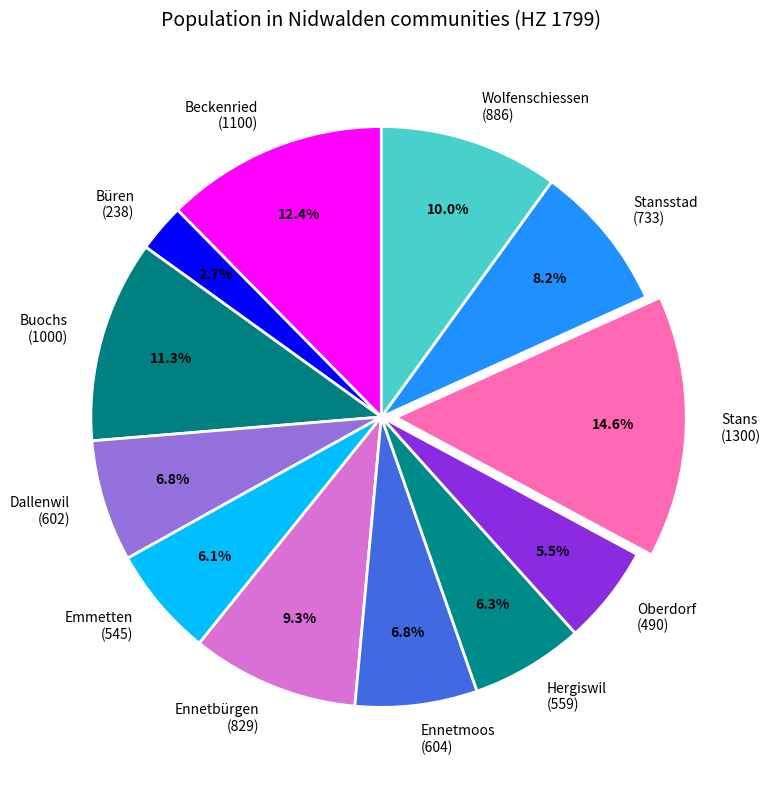

What is the smallest slice in the pie chart?

Büren (238)